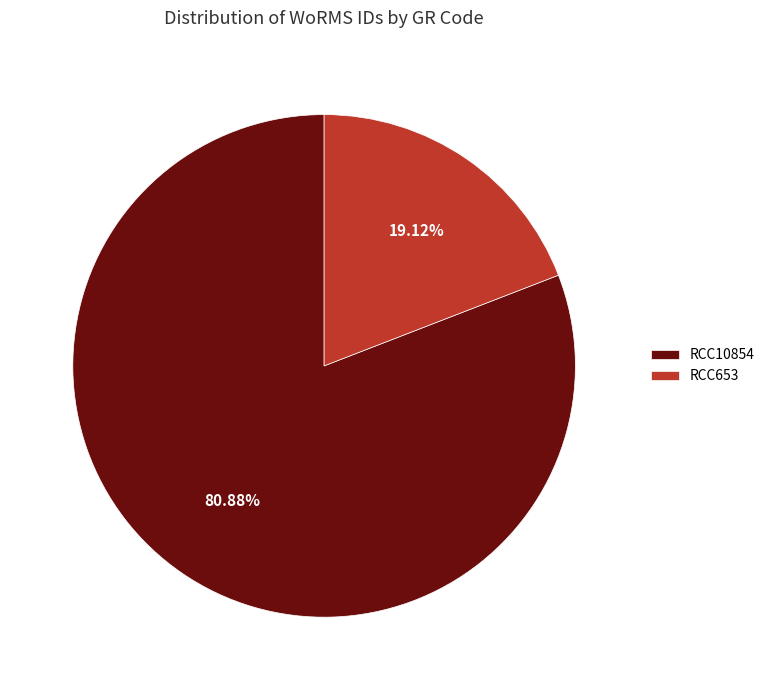

Does RCC653 represent more than half of the total?

No